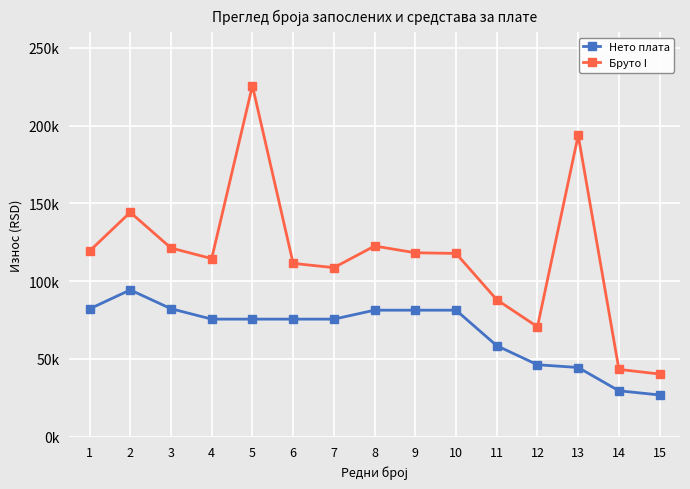

What are all the series names shown in the legend?

Нето плата, Бруто I